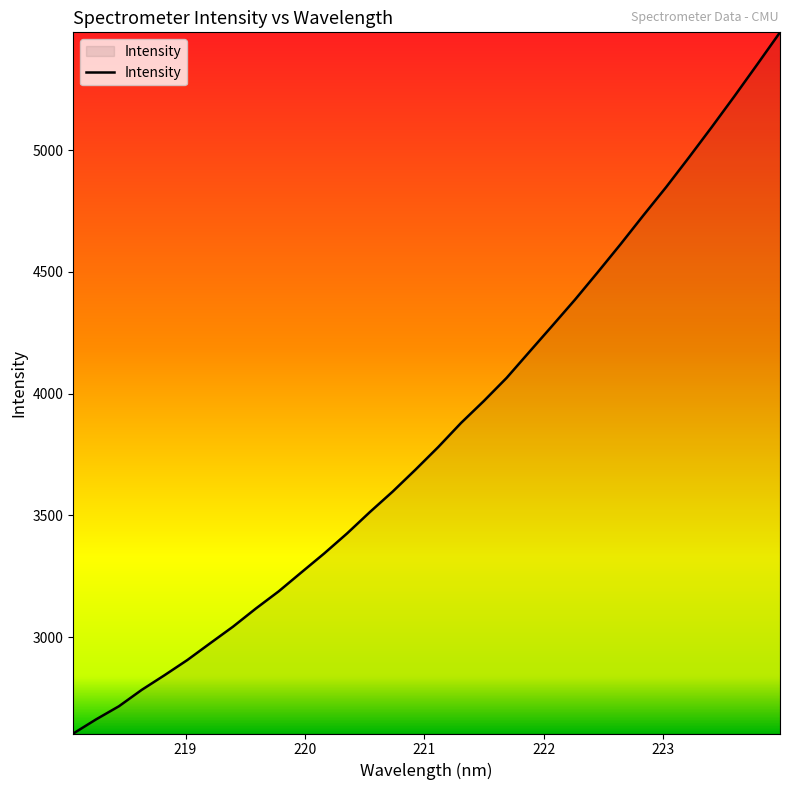

What is the difference between the maximum and minimum values?

2879.8